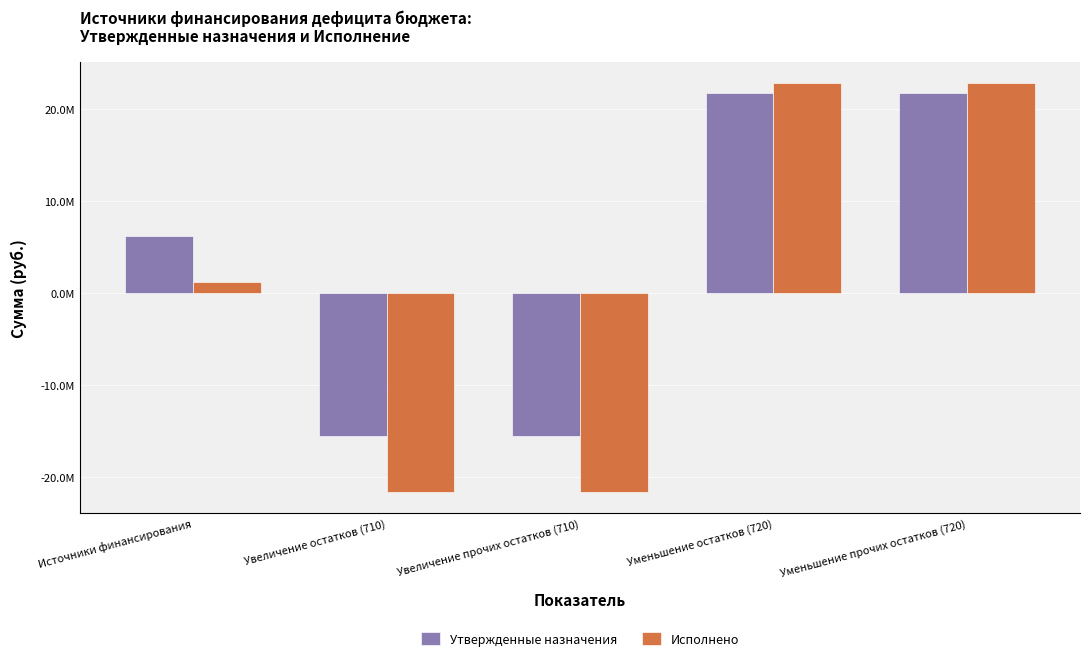

Rank the series by their average value, from lowest to highest.

Исполнено, Утвержденные назначения